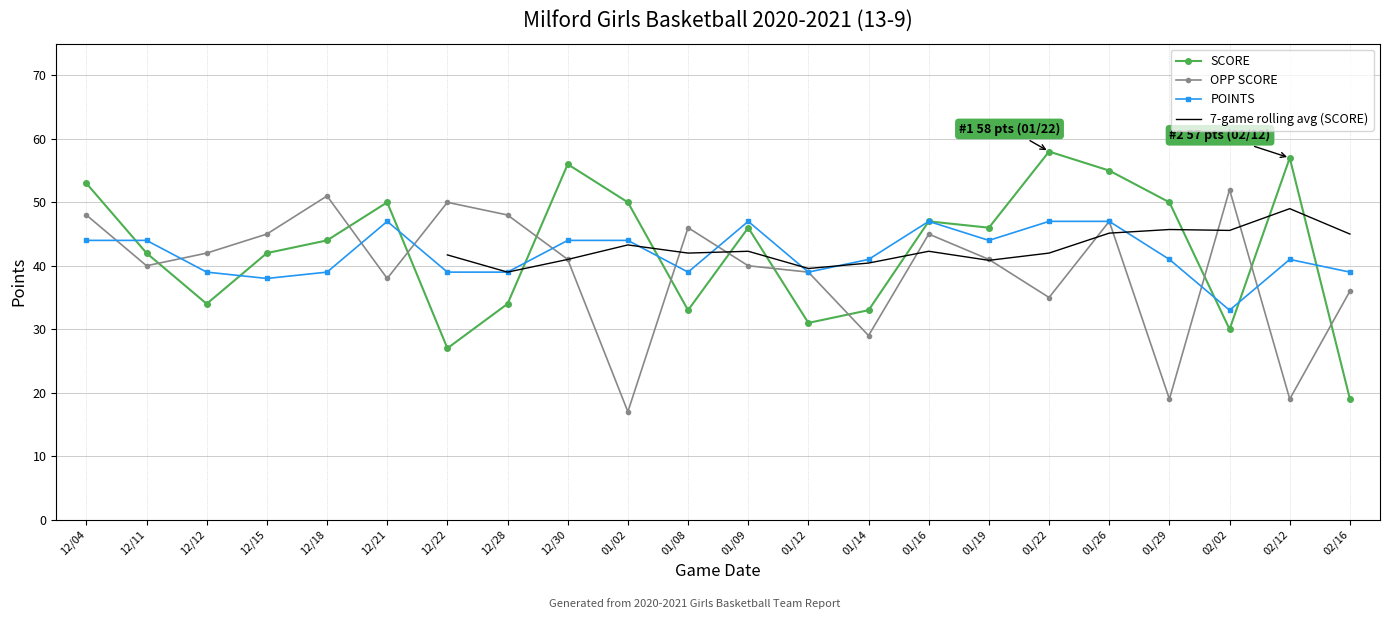

What is the minimum value for SCORE?

19